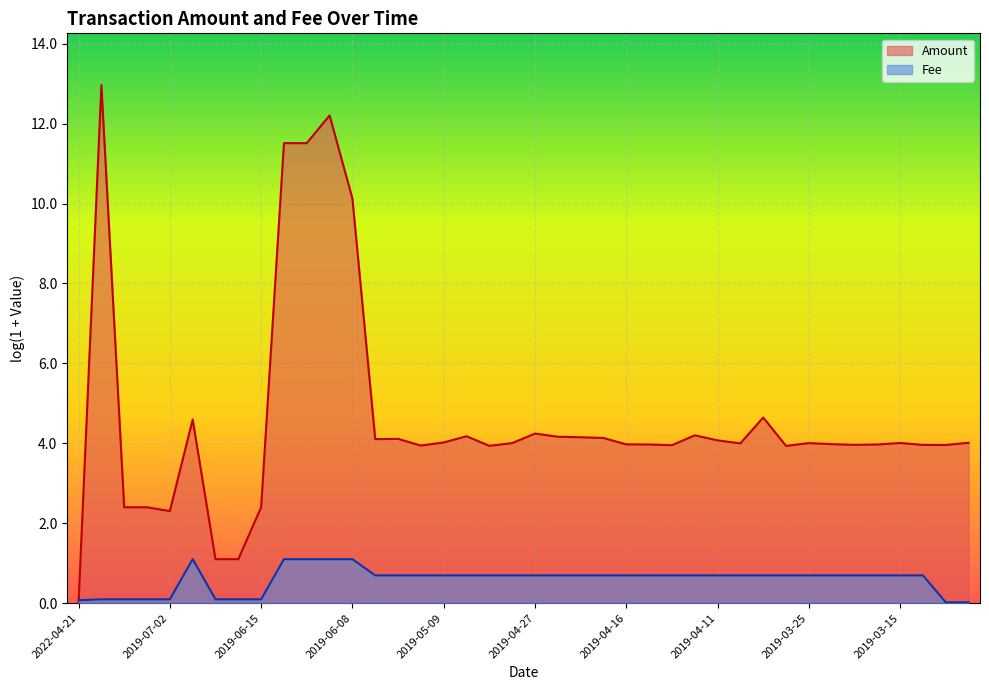

What is the average value?

0.6